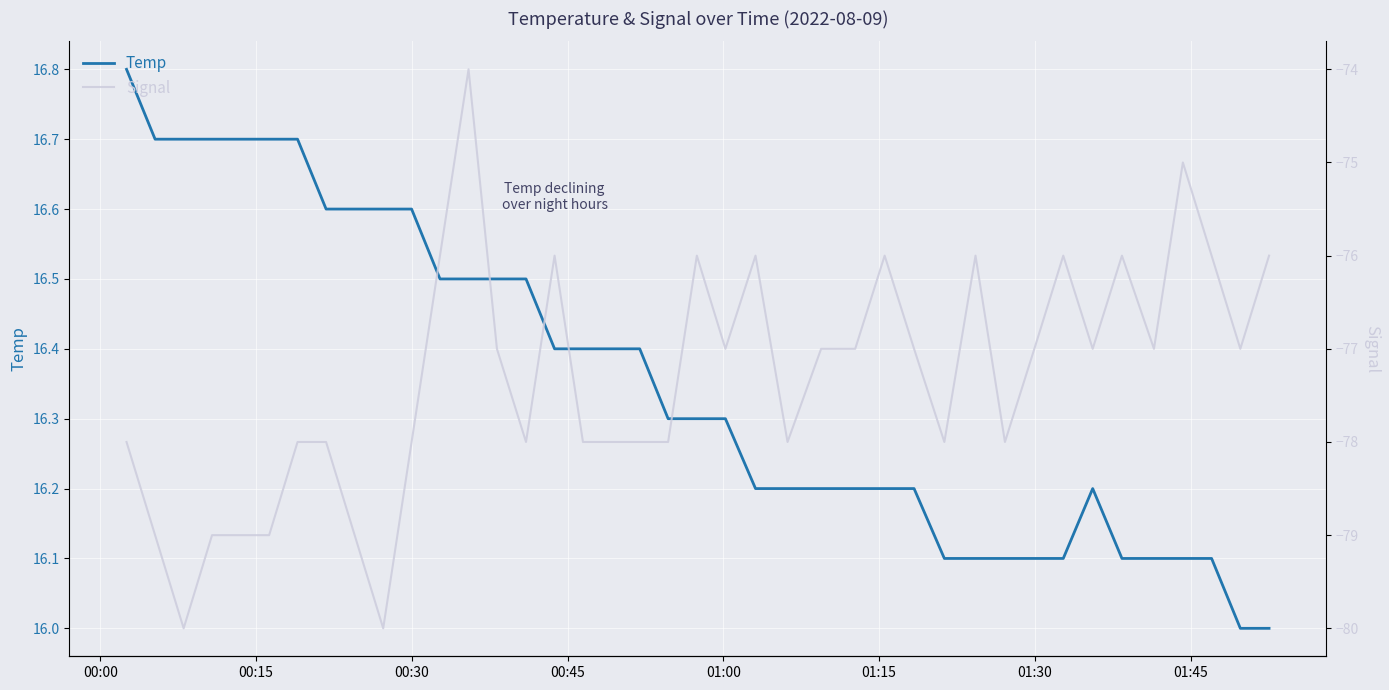

What is the average value of the Temp series?

16.4